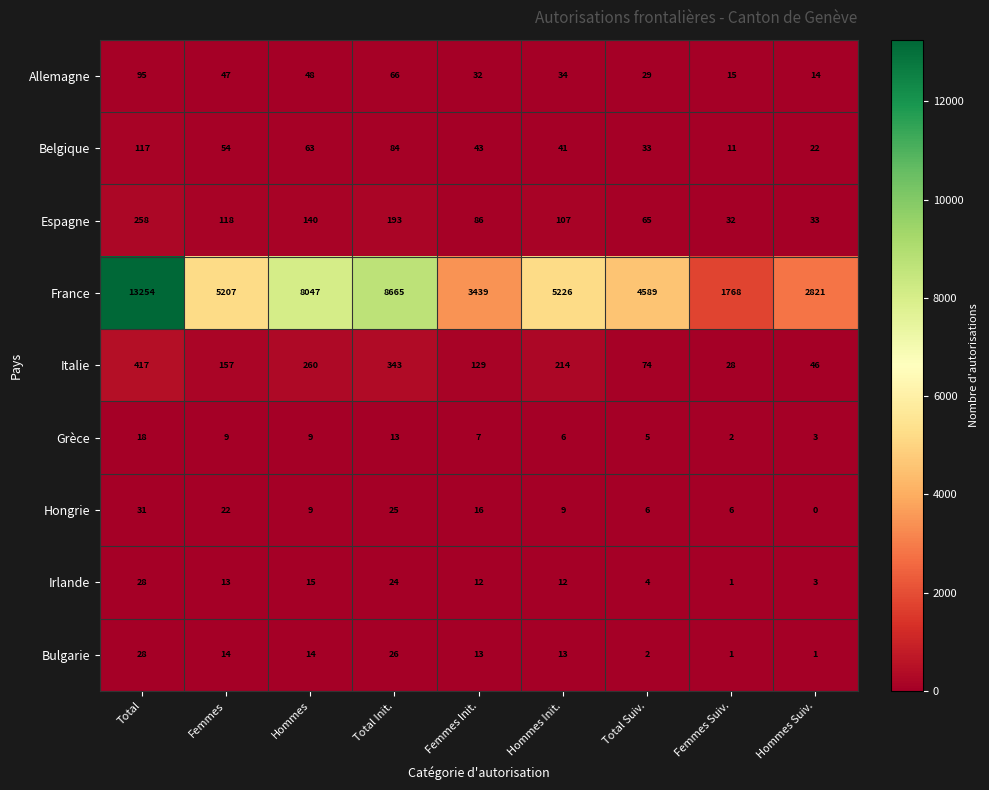

How many data points does each series have?

9